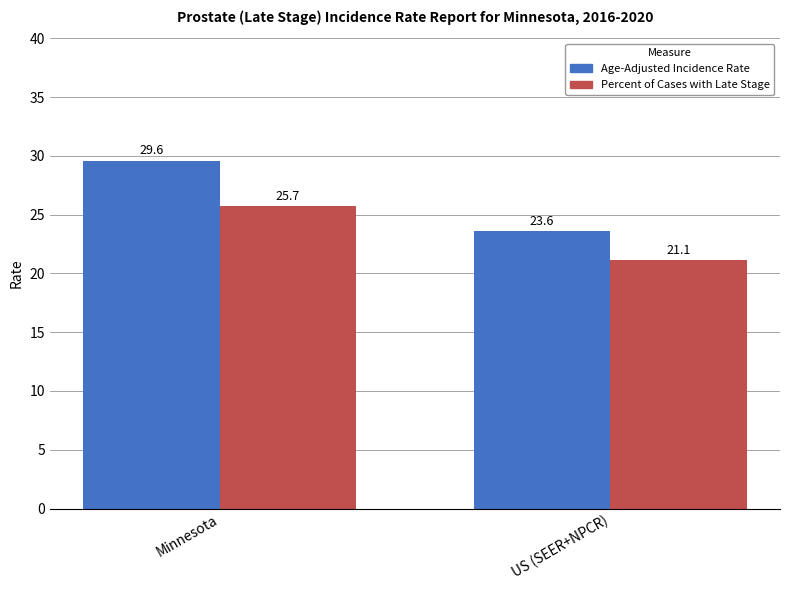

What is the label of the 1st bar from the left?

Minnesota